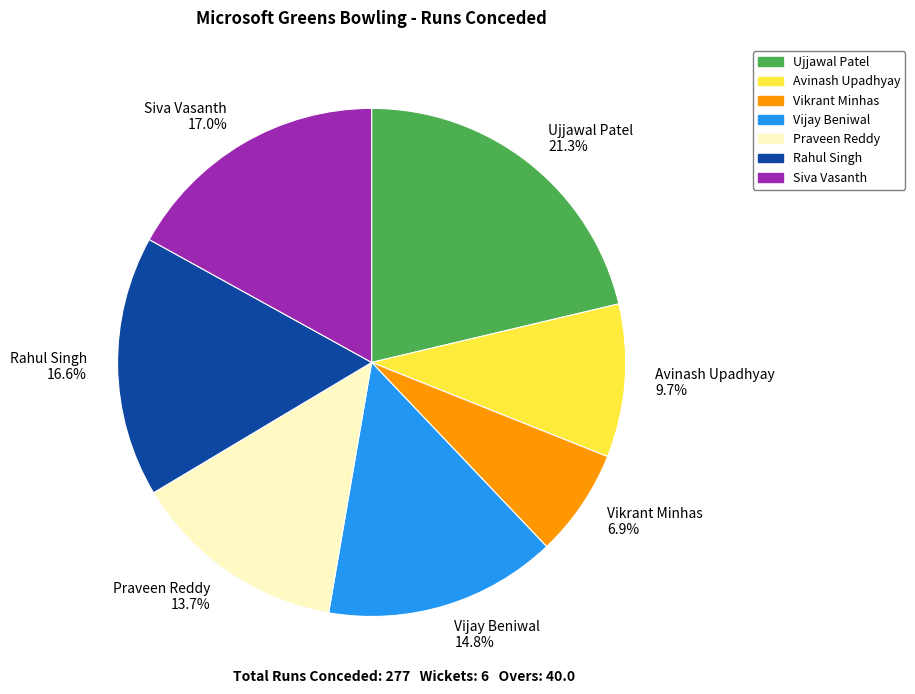

Is Rahul Singh the majority of the pie?

No